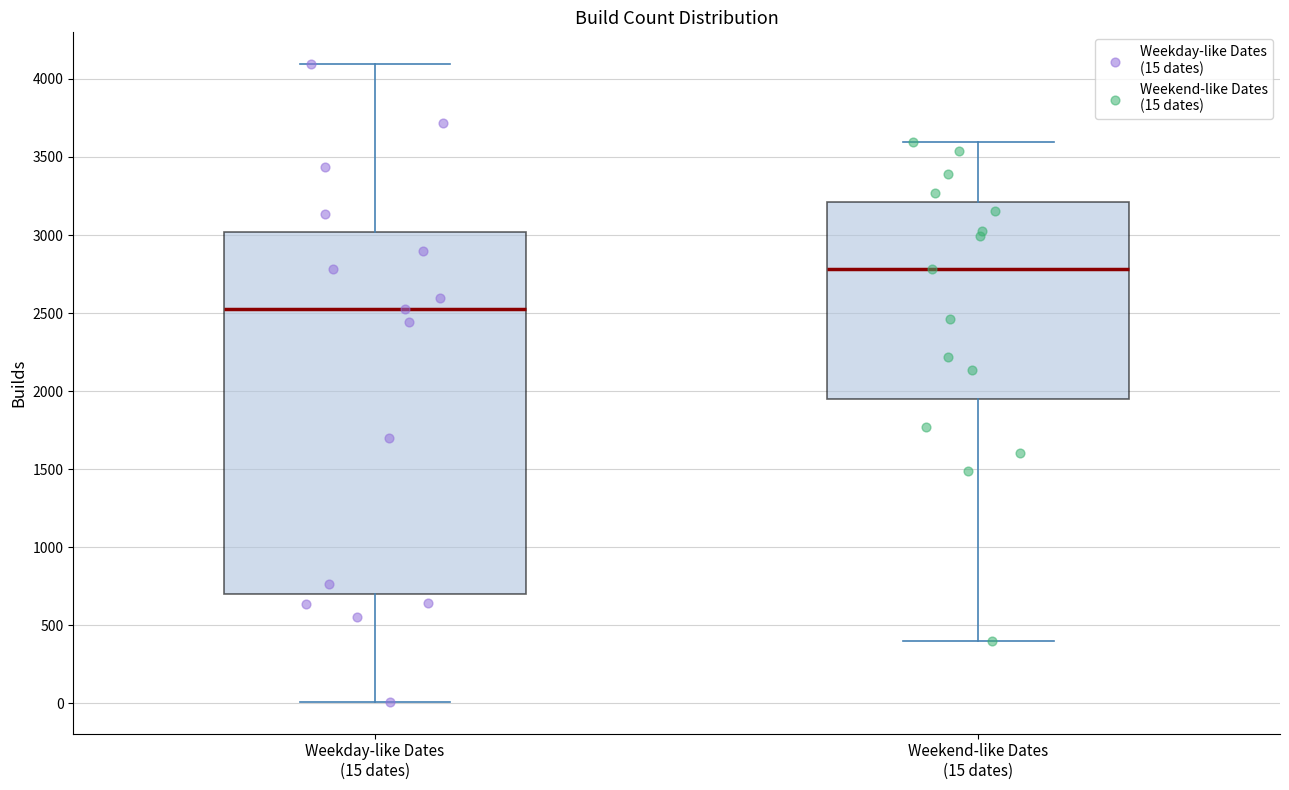

Where does the upper whisker of the box for Weekend-like Dates (15 dates) end on the y-axis? The values are not printed on the chart, so give them approximately, as read against the axis.

3600